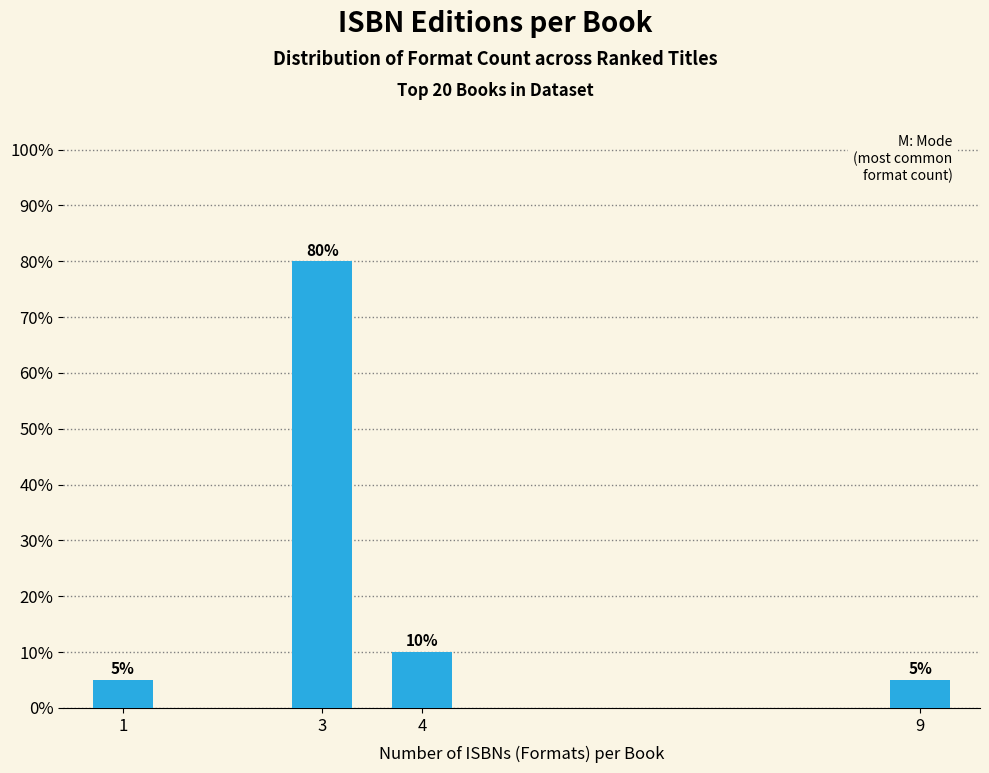

Reading left to right, transcribe all the data shown in this chart.

5	80	10	5